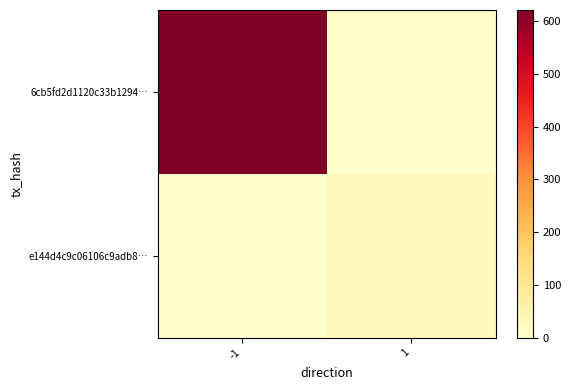

Reading left to right, transcribe all the data shown in this chart.

6cb5fd2d1120c33b1294…: -1=621	1=0
e144d4c9c06106c9adb8…: -1=0	1=25